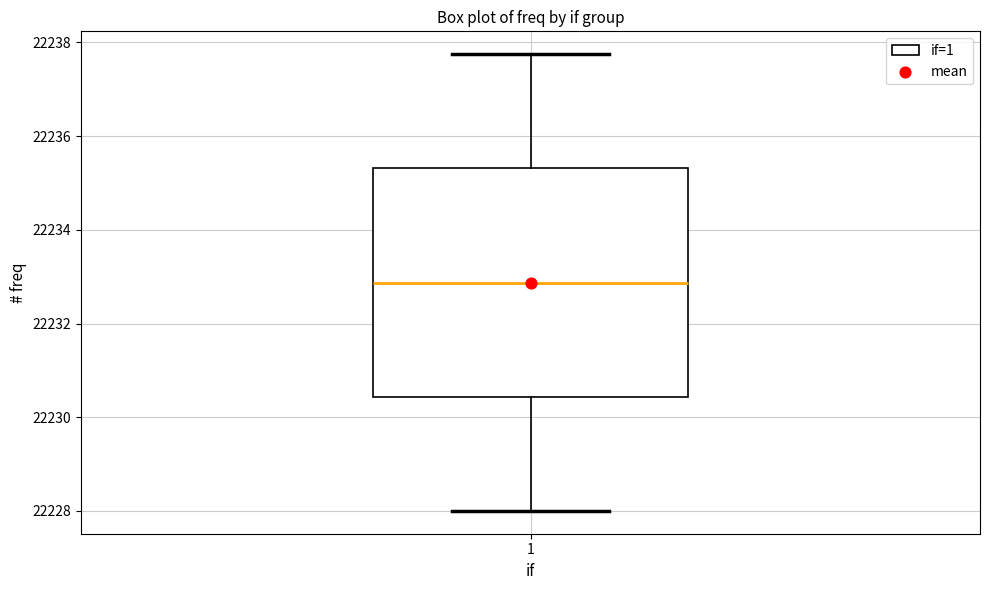

Transcribe this box plot: give where the median line is, the range the box spans, and where the two whiskers end, as read against the y-axis. The values are not printed on the chart, so give them approximately, as read against the axis.

median 22232.8, box 22230.4 to 22235.4, whiskers 22228.0 to 22237.8